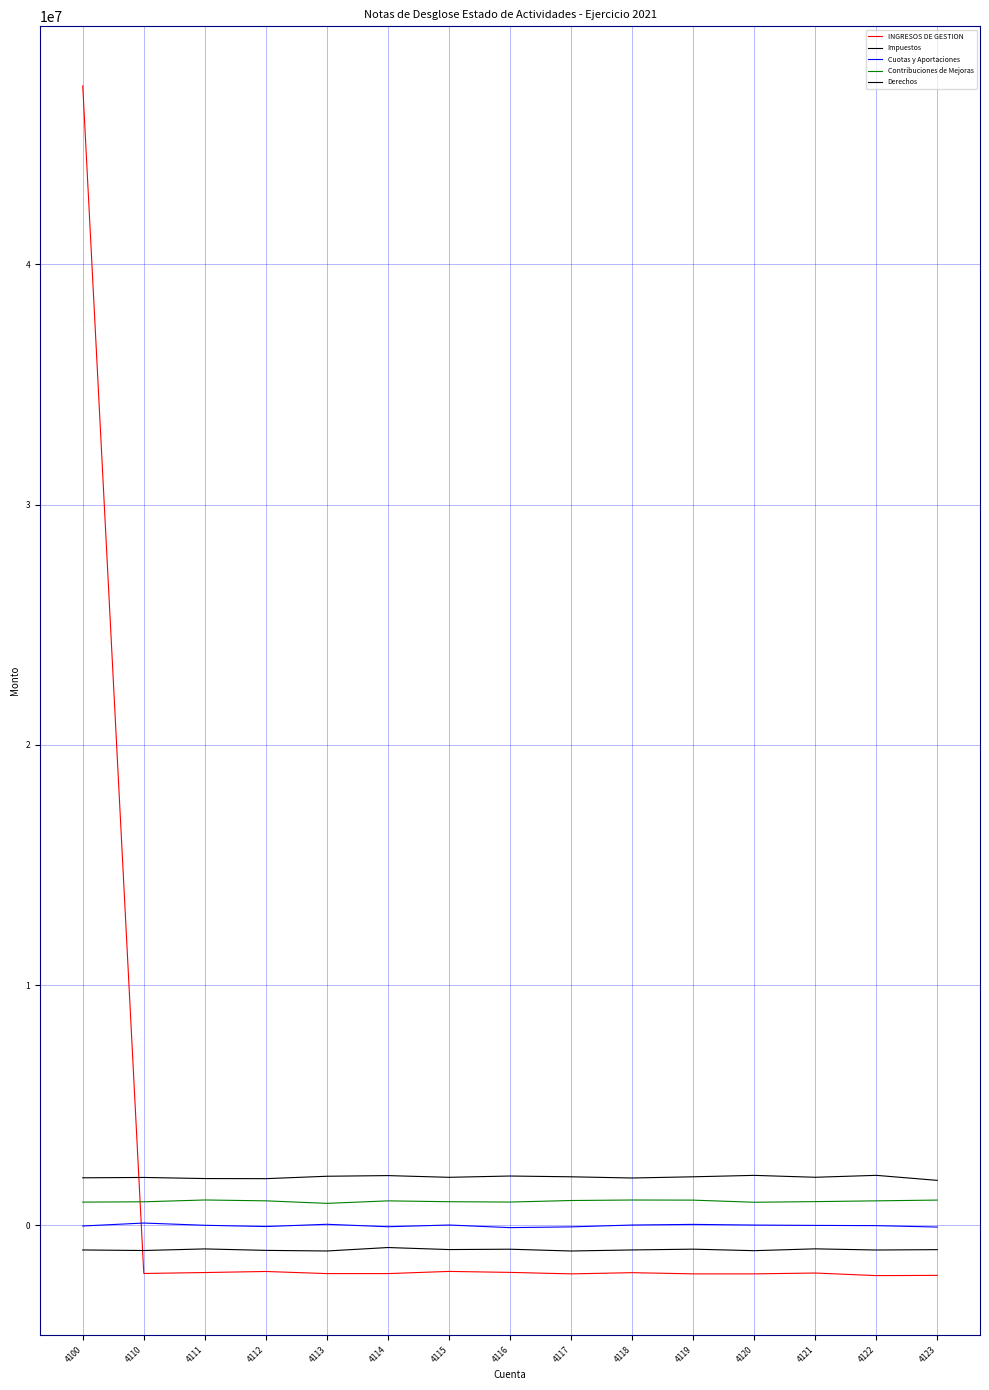

How many lines are shown in the chart?

5